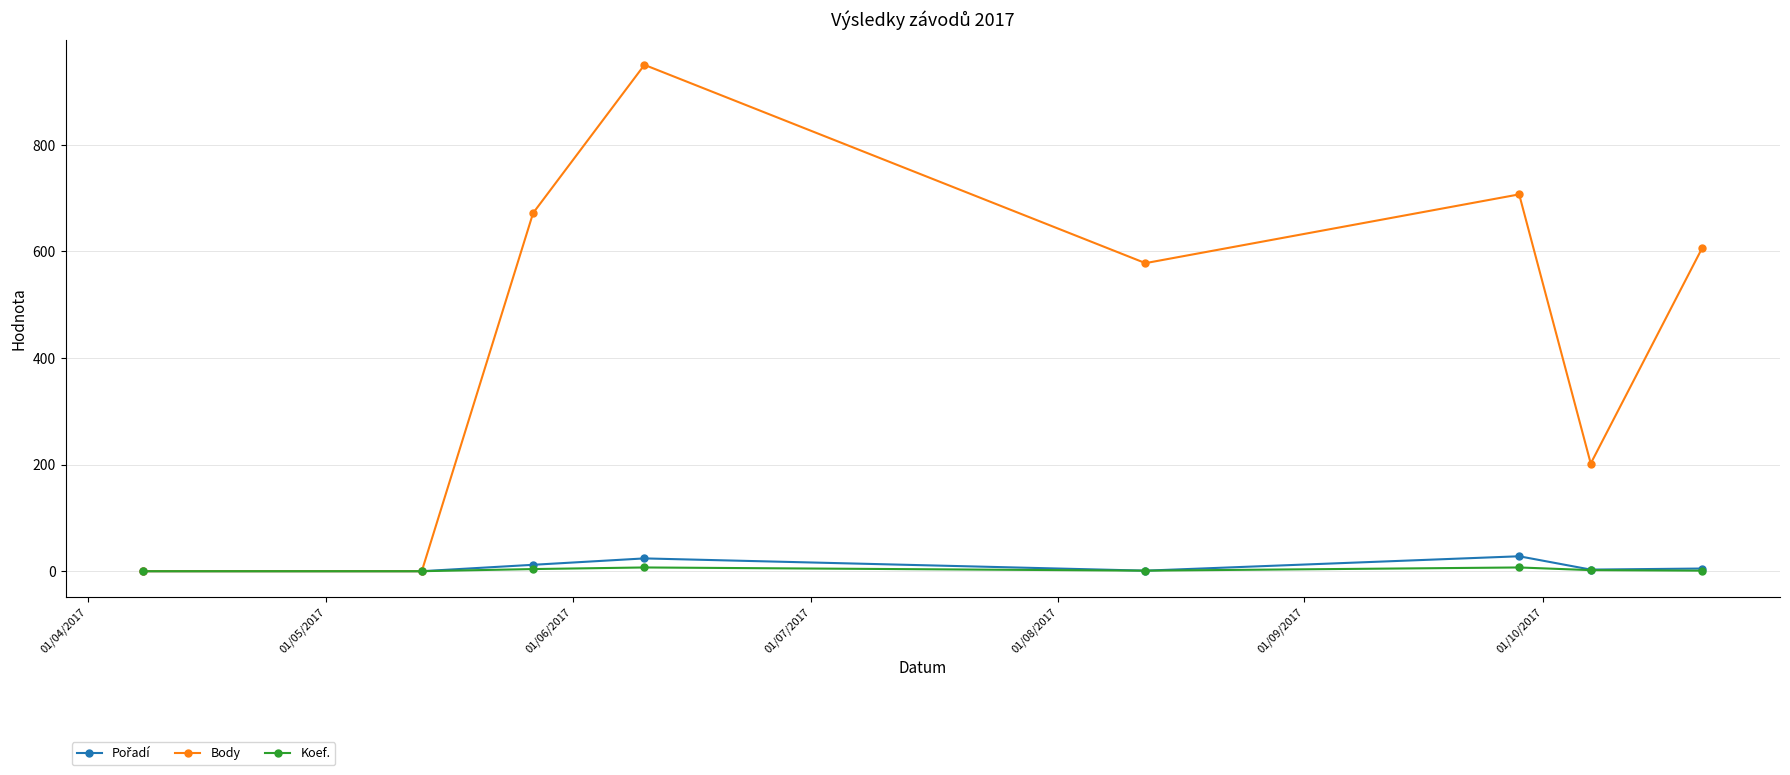

What is the difference between the maximum and minimum values in the Koef. series?

7